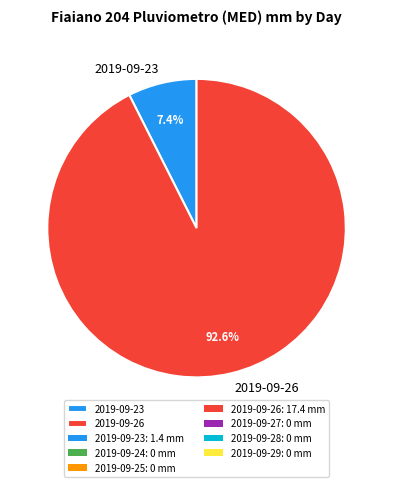

Which slice is the smallest?

2019-09-23